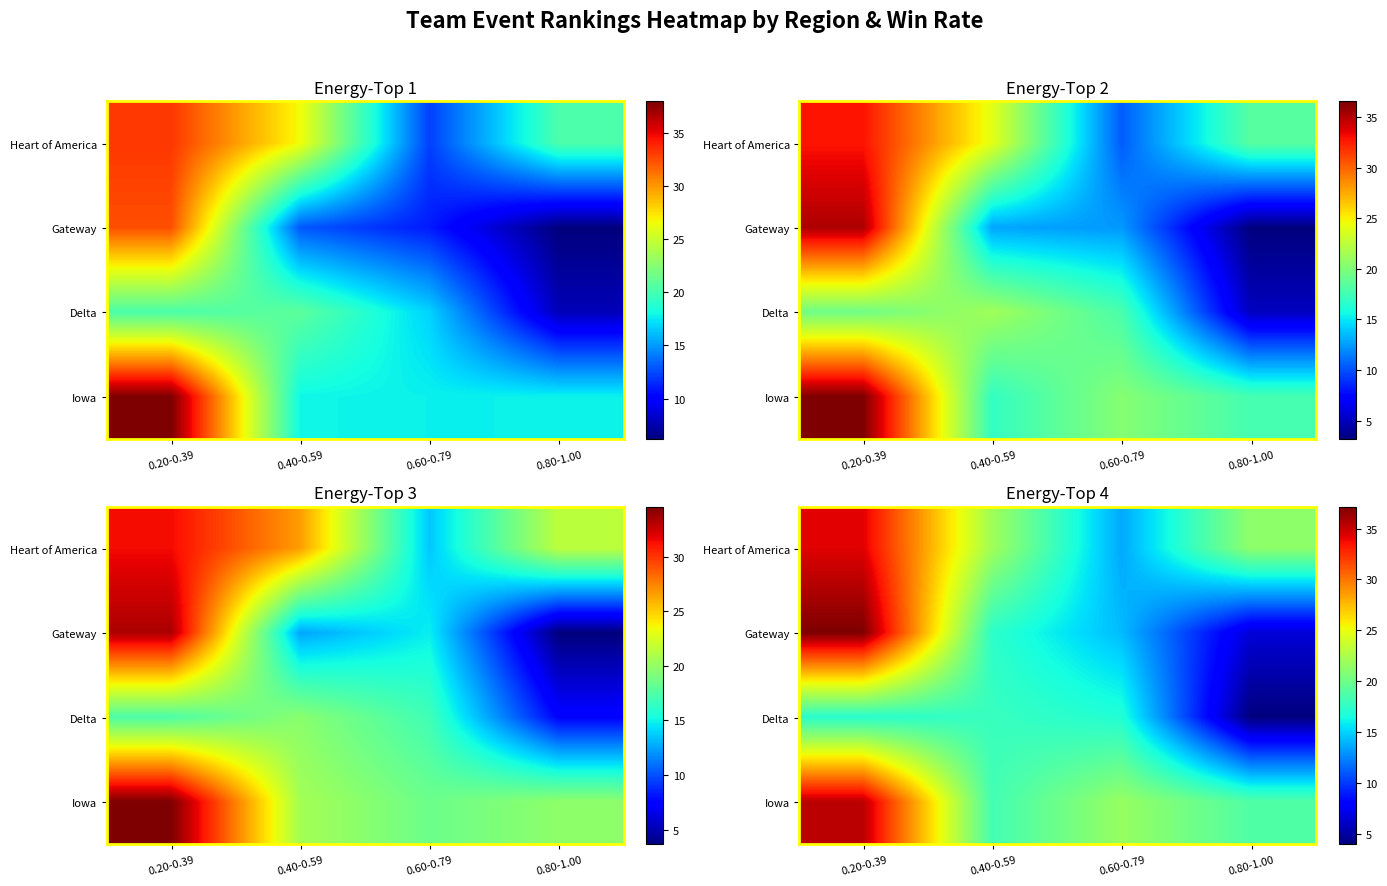

True or false: Heart of America has a value of 8.6 at 0.60-0.79.

False